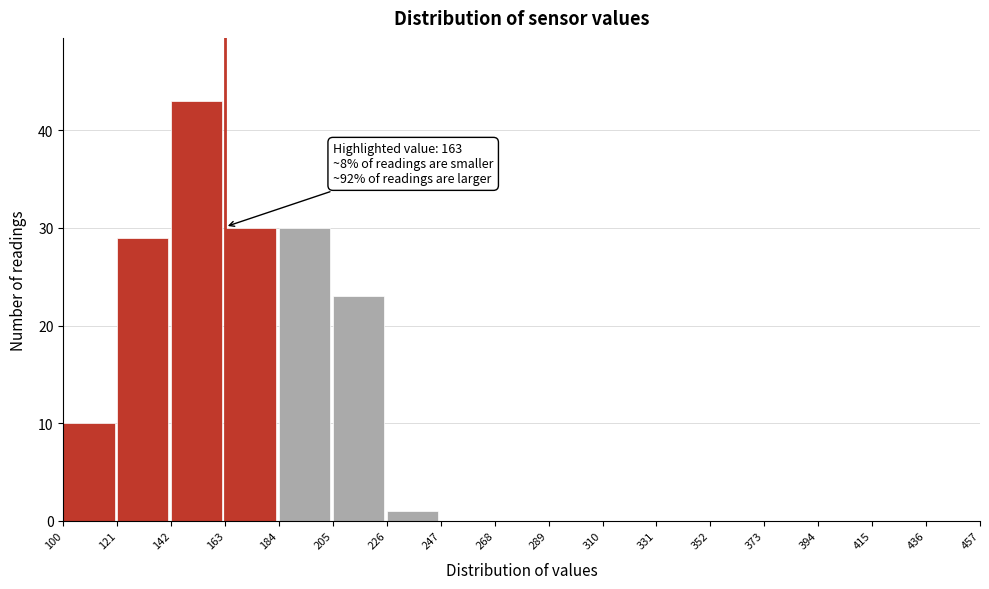

Which range on the x-axis has the tallest bar?

142 to 163